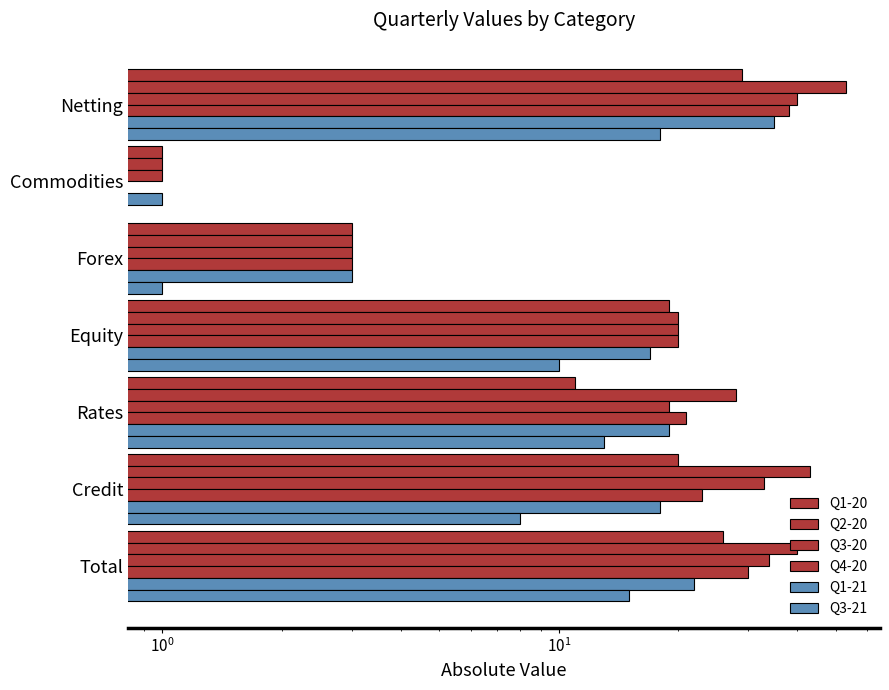

At how many categories does at least one series exceed 16?

5